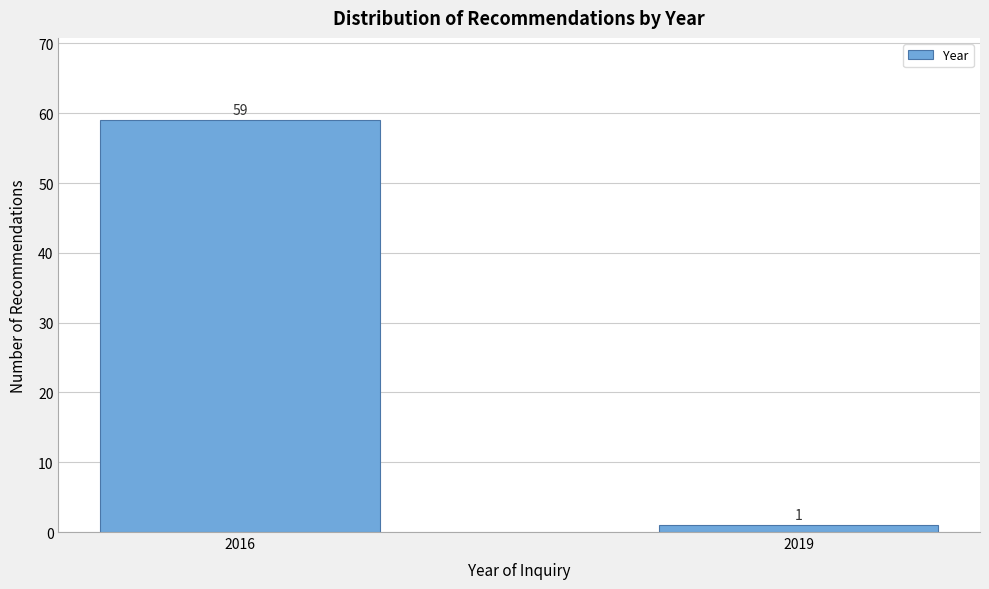

Reading left to right, list all the values displayed in this chart.

59	1